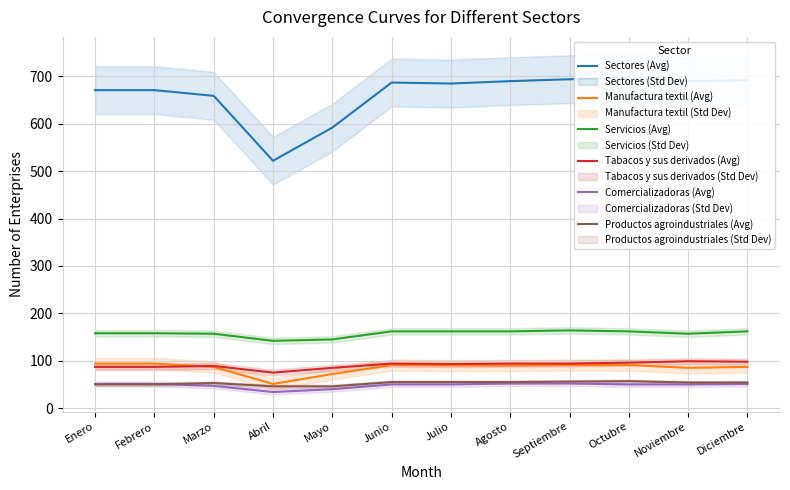

What is the minimum value shown in the chart?

34